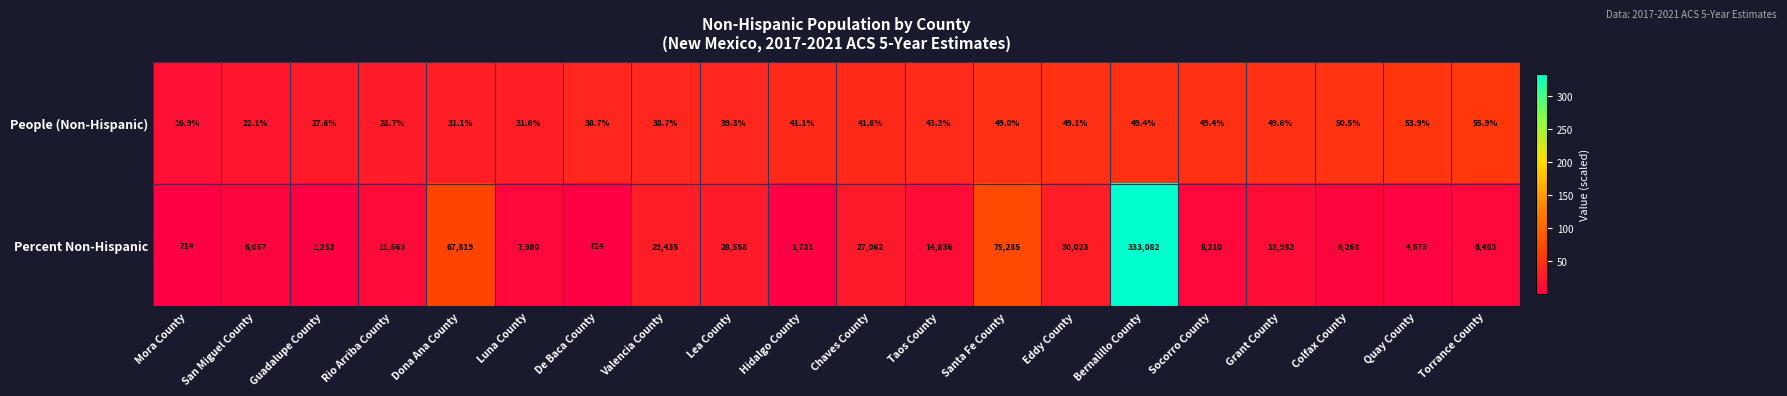

What is the sum of the Percent Non-Hispanic values at Rio Arriba County and San Miguel County?

17620.0